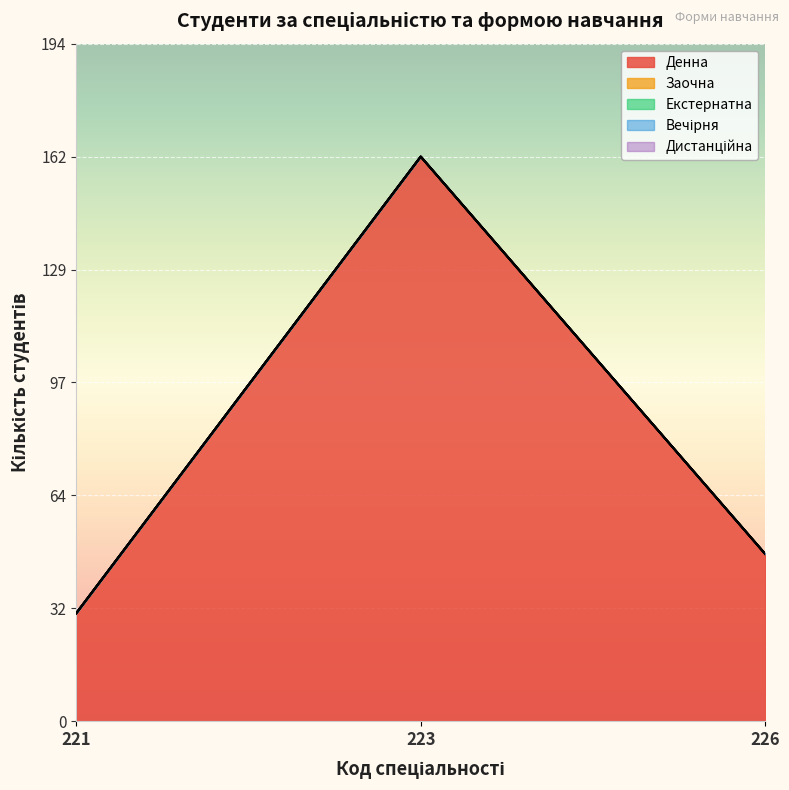

Rank the series by their maximum value, from lowest to highest.

Заочна, Екстернатна, Вечірня, Дистанційна, Денна